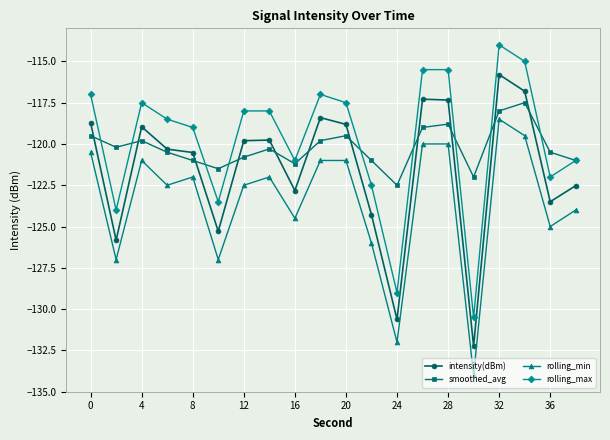

Which series has the largest range (max minus min)?

rolling_max